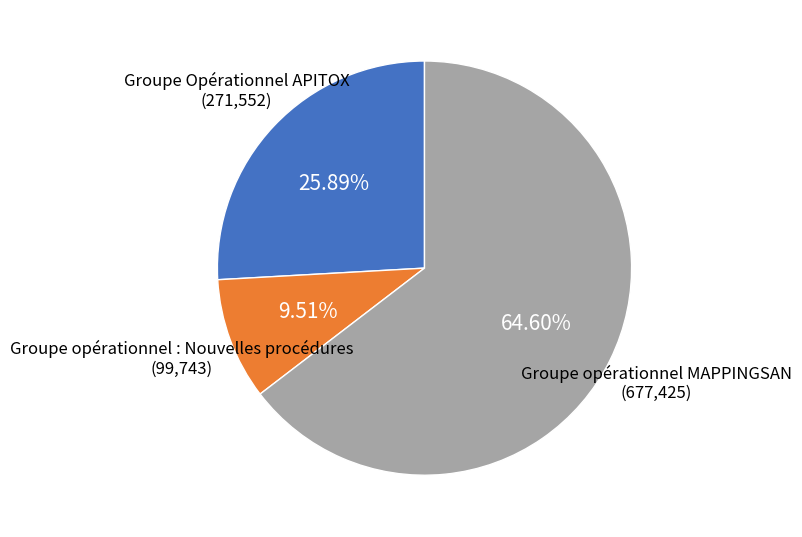

How many segments does this pie chart have?

3